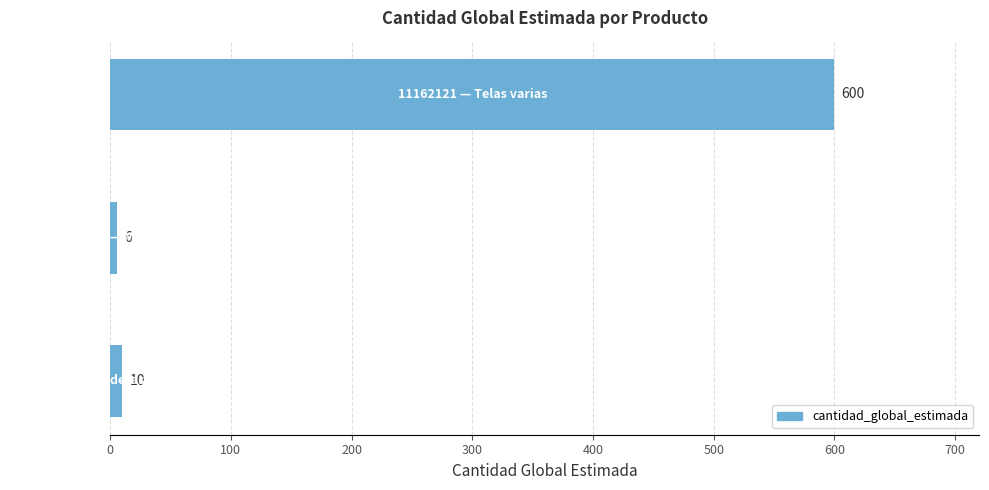

What is the difference between the maximum and minimum values?

594